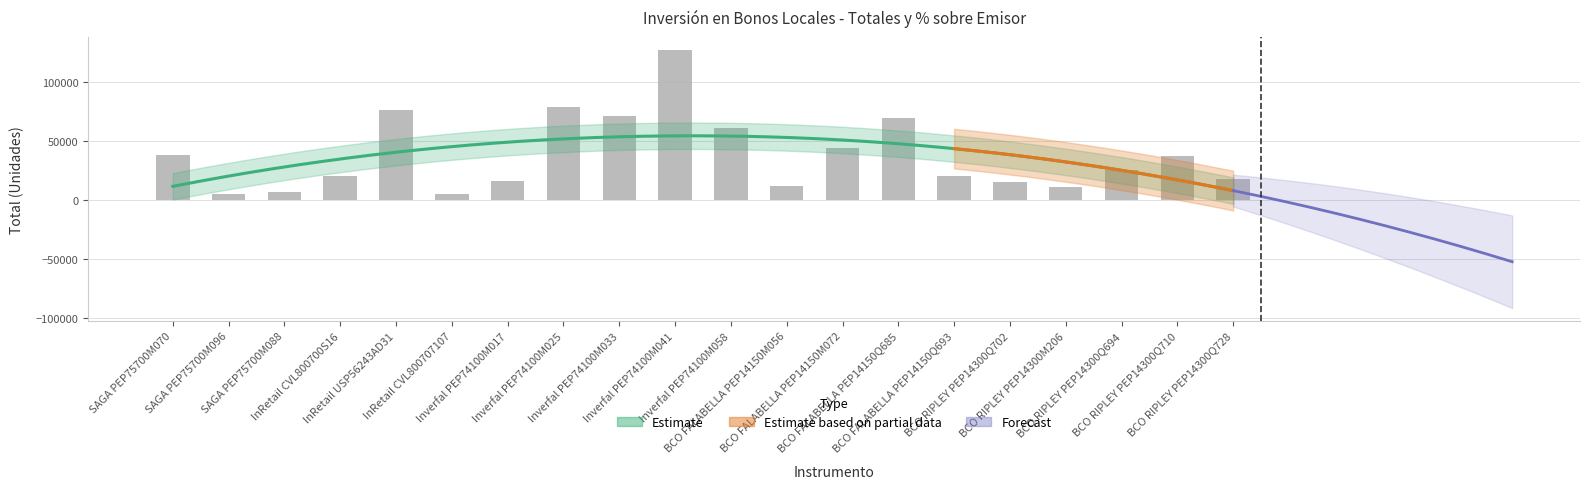

Which label corresponds to the largest value in the chart?

Inverfal PEP74100M041